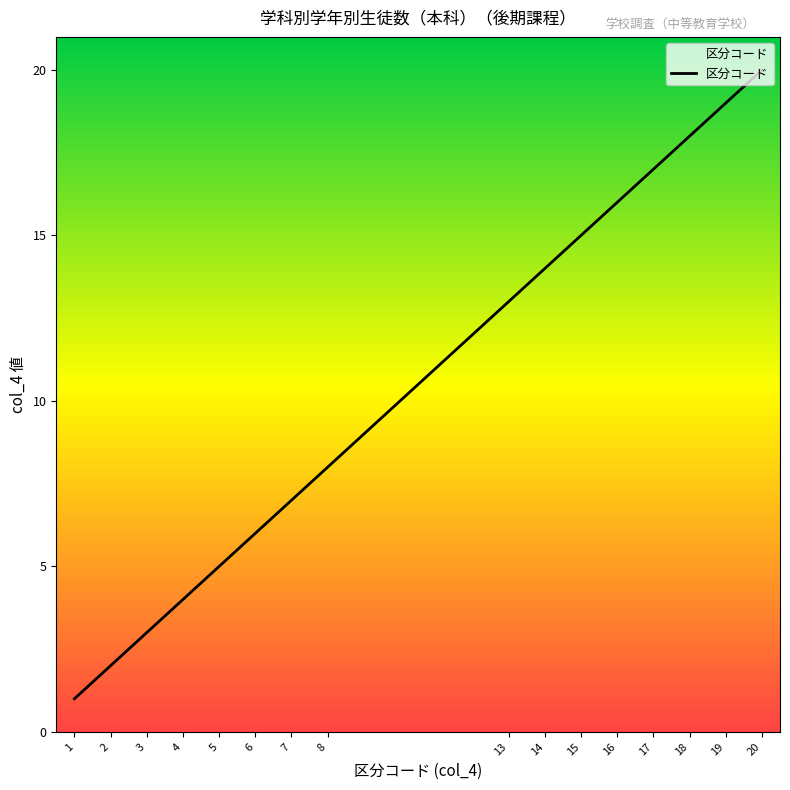

Where is the data nearest to the value 10?

8